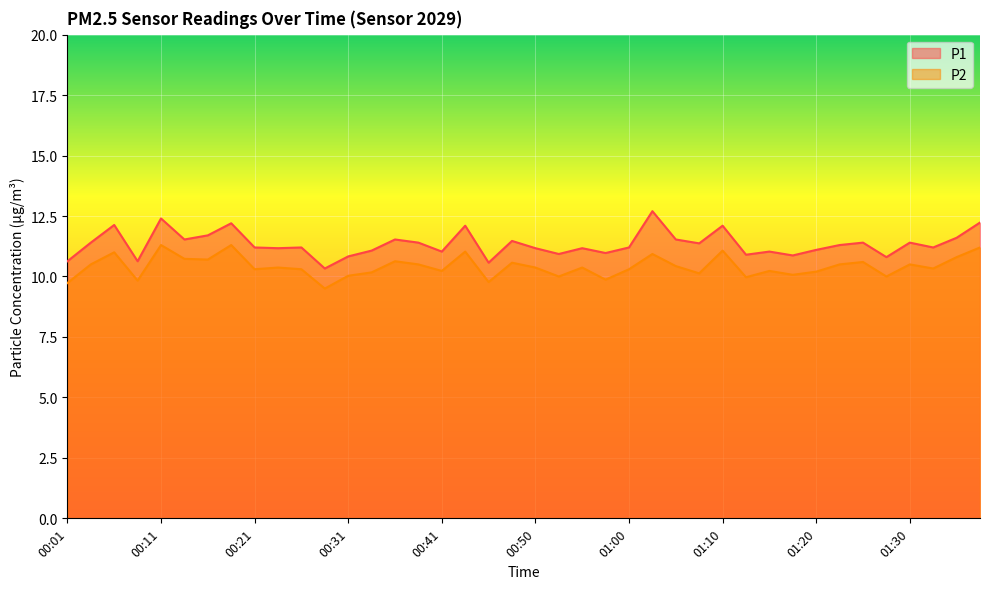

What is the total value across all series at 00:33?

21.2